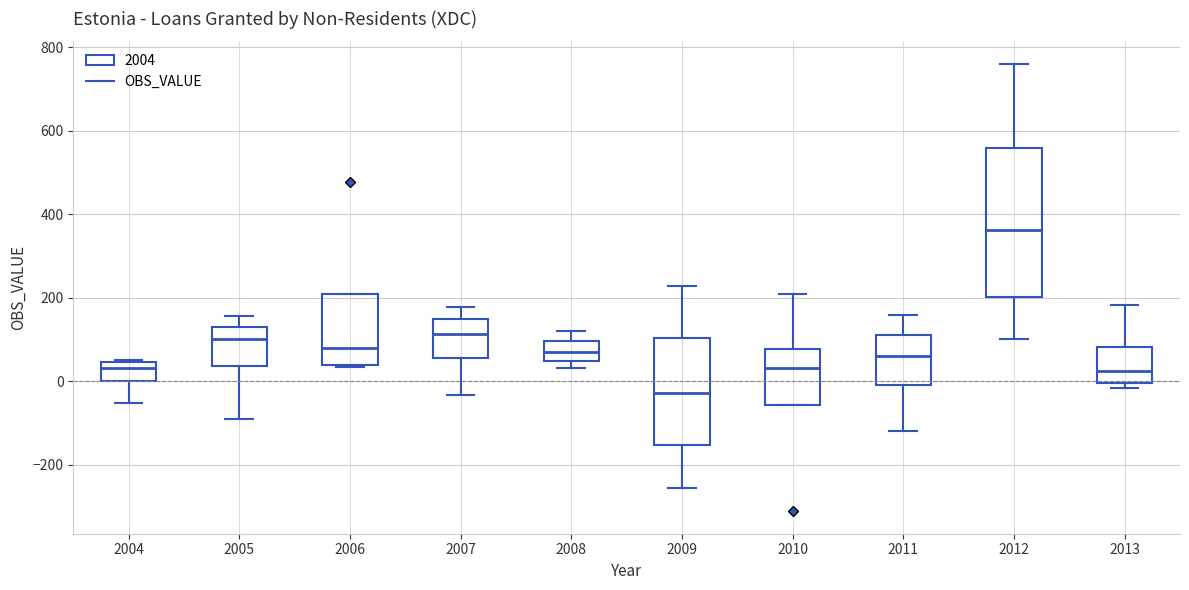

Reading left to right, read every box against the y-axis: the position of its median line, the range the box covers, and the ends of its whiskers. The values are not printed on the chart, so give them approximately, as read against the axis.

2004: median 40 (just below the box's upper edge), box 0 to 40, whiskers -60 to 60
2005: median 100, box 40 to 140, whiskers -100 to 160
2006: median 80, box 40 to 200, whiskers 40 to 200
2007: median 120, box 60 to 160, whiskers -40 to 180
2008: median 80, box 40 to 100, whiskers 40 (just below the box's lower edge) to 120
2009: median -20, box -160 to 100, whiskers -260 to 220
2010: median 40, box -60 to 80, whiskers -60 to 200
2011: median 60, box 0 to 120, whiskers -120 to 160
2012: median 360, box 200 to 560, whiskers 100 to 760
2013: median 20, box 0 to 80, whiskers -20 to 180